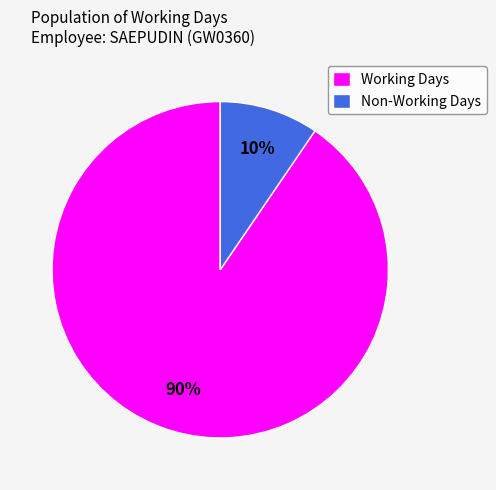

To the nearest percent, what is the combined percentage of Non-Working Days and Working Days?

100%